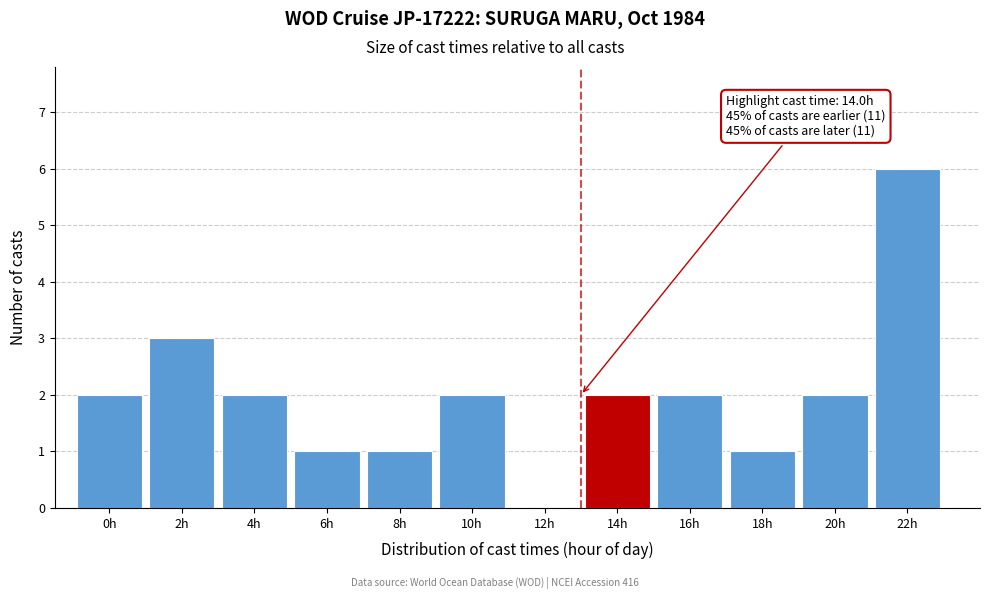

Reading right to left, what are all the values shown in this chart?

22h=6	20h=2	18h=1	16h=2	14h=2	12h=0	10h=2	8h=1	6h=1	4h=2	2h=3	0h=2